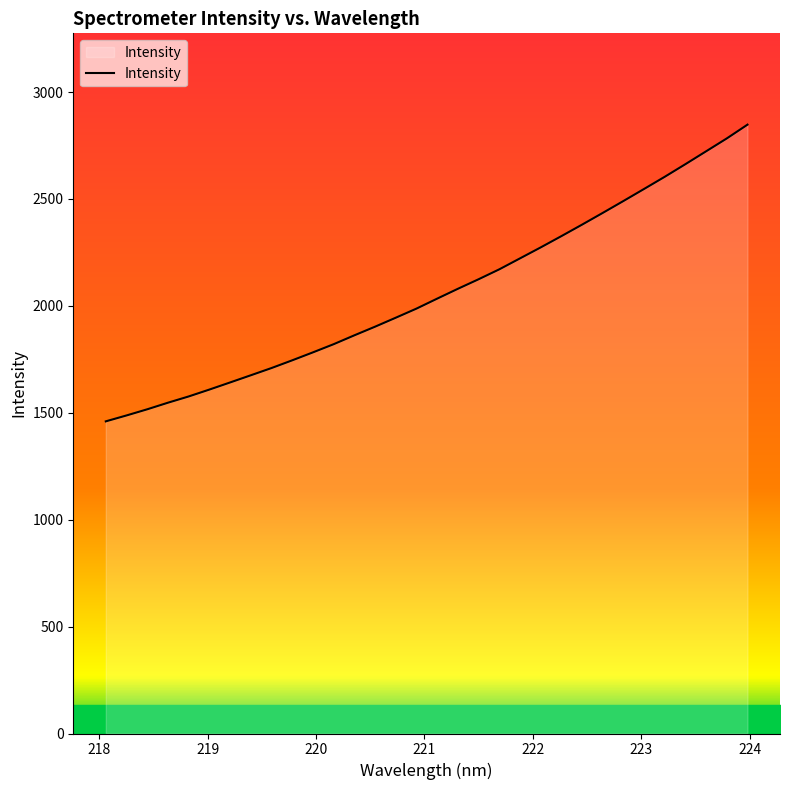

What is the maximum value shown in the chart?

2847.6